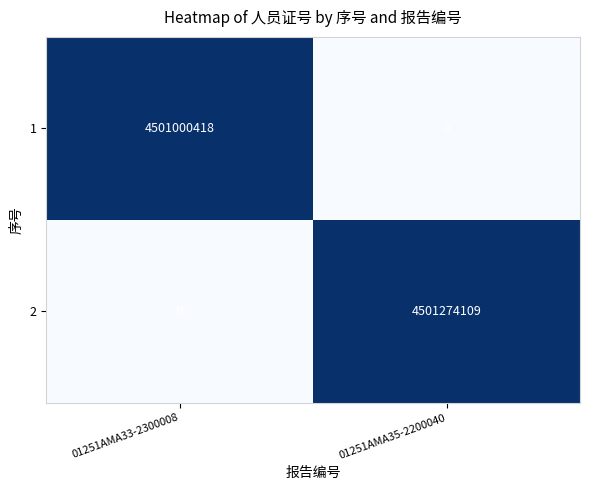

What is the sum of all 2 values?

4501274109